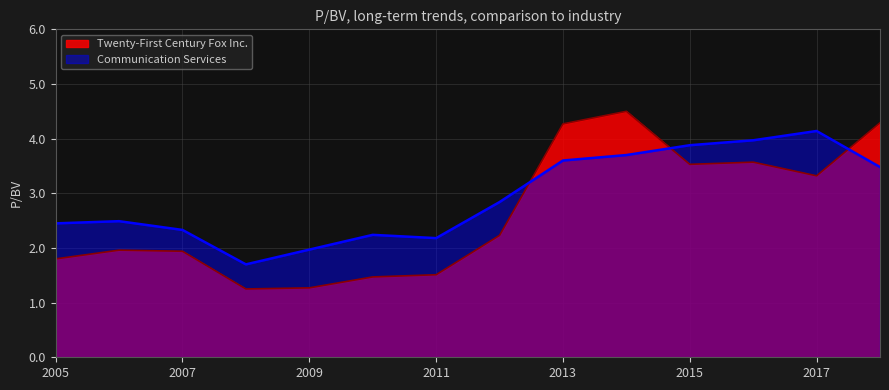

What is the difference between the highest and lowest values at 2010-08-06?

0.8